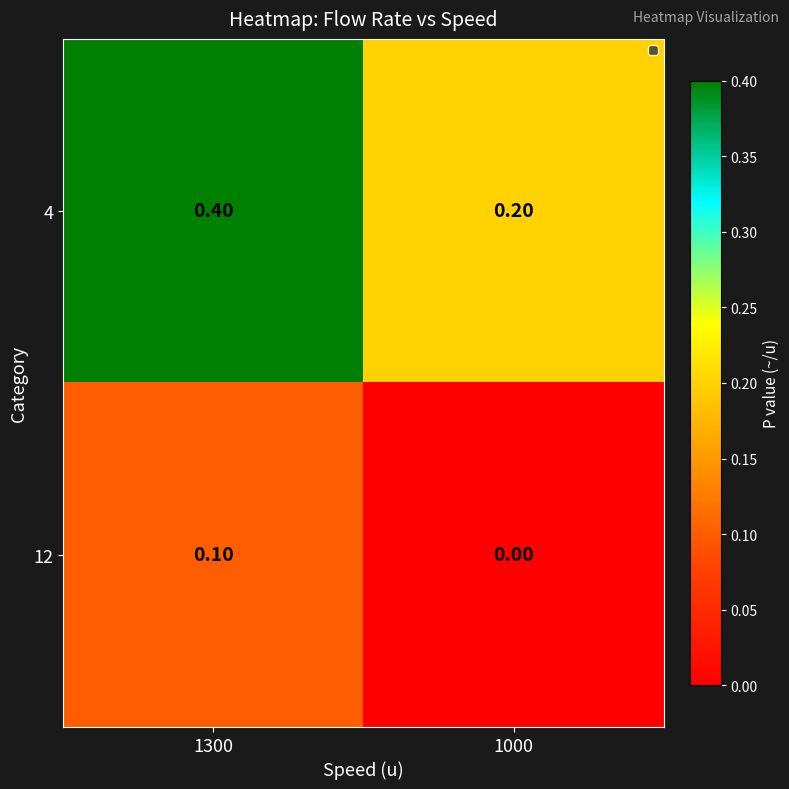

What is the average value of the 4 series?

0.3